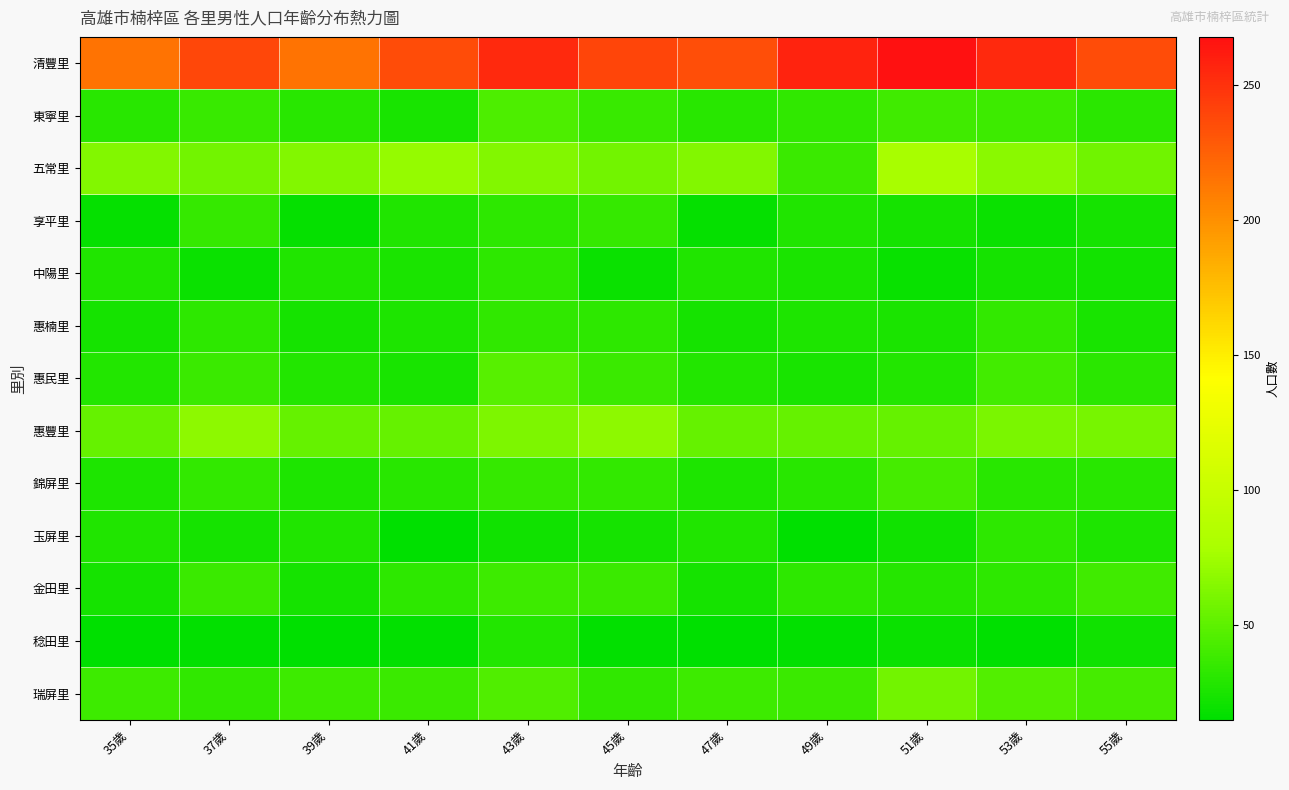

What is the spread (max minus min) of values at 45歲?

224